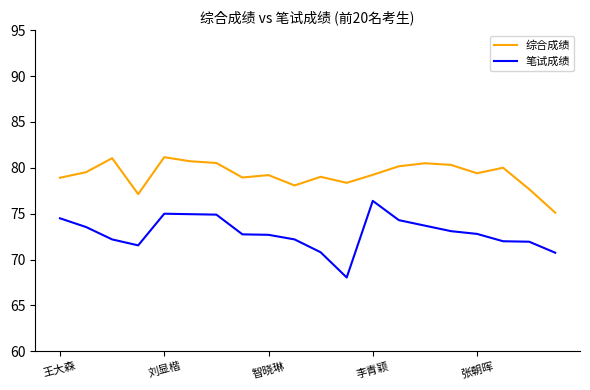

Which series has the largest range (max minus min)?

笔试成绩